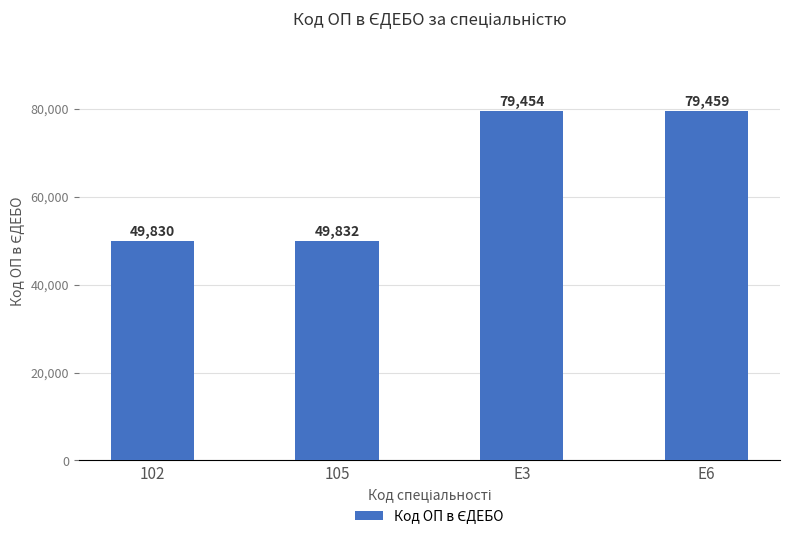

True or false: the data shows 49832 at 105.

True